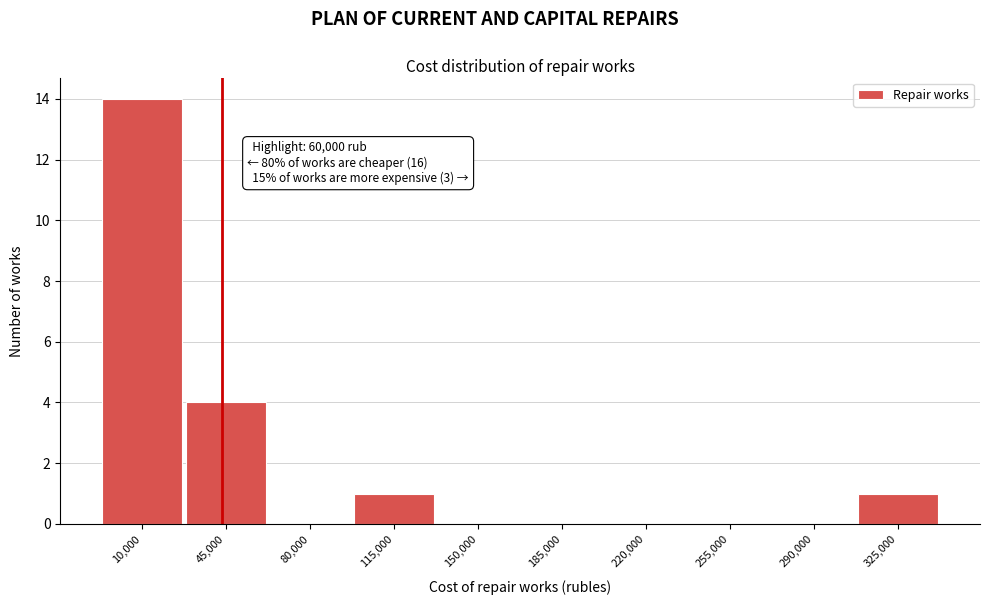

Reading left to right, transcribe all the data shown in this chart.

10,000=14	45,000=4	80,000=0	115,000=1	150,000=0	185,000=0	220,000=0	255,000=0	290,000=0	325,000=1